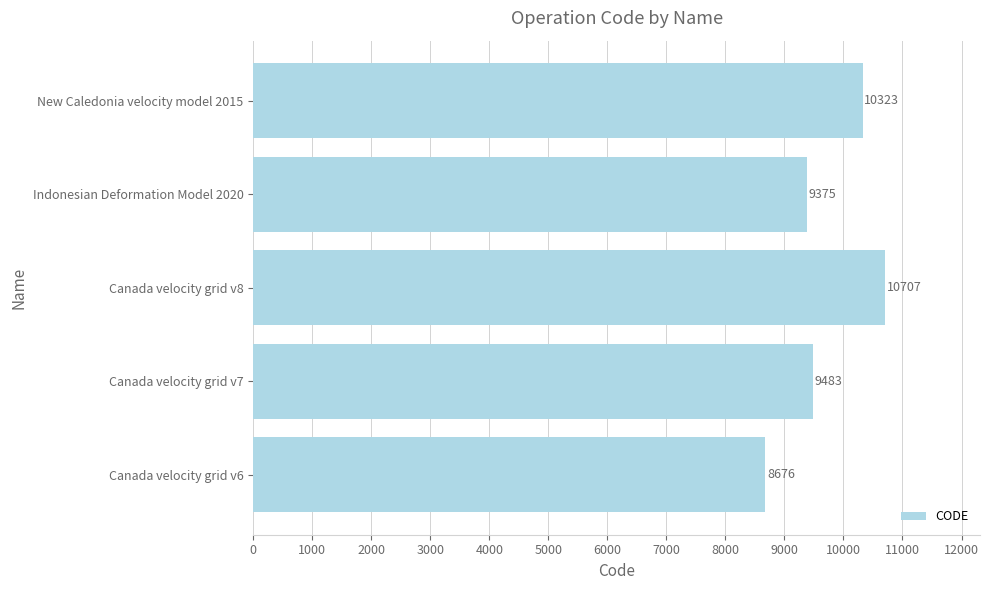

Reading bottom to top, list all the values displayed in this chart.

Canada velocity grid v6=8676	Canada velocity grid v7=9483	Canada velocity grid v8=10707	Indonesian Deformation Model 2020=9375	New Caledonia velocity model 2015=10323